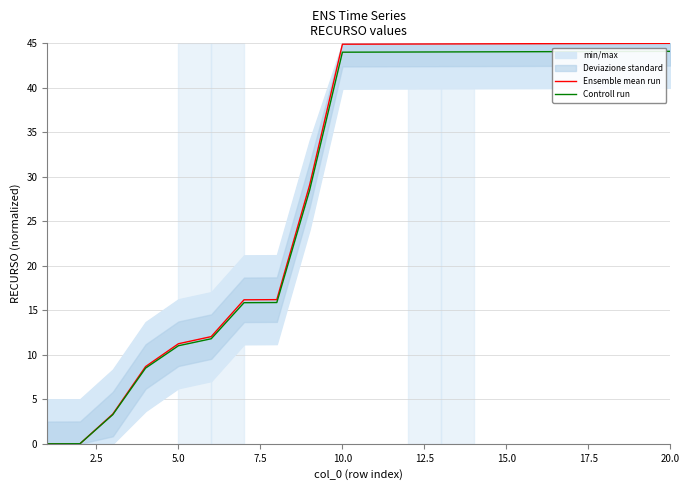

Where does the Ensemble mean run series first go above 44?

10.0